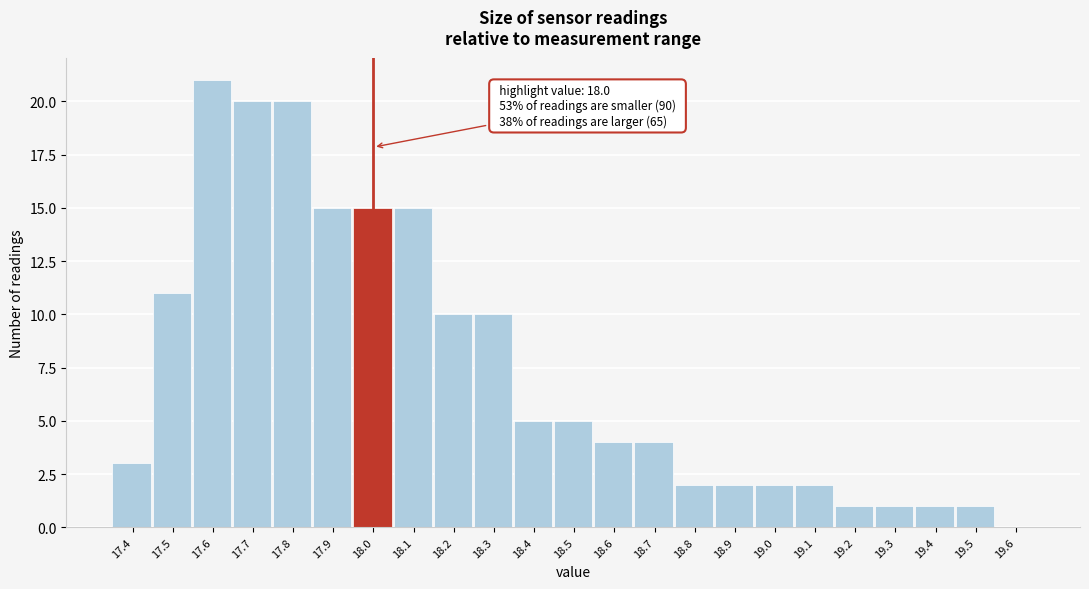

Over which range of the x-axis is the bar tallest?

17.55 to 17.65